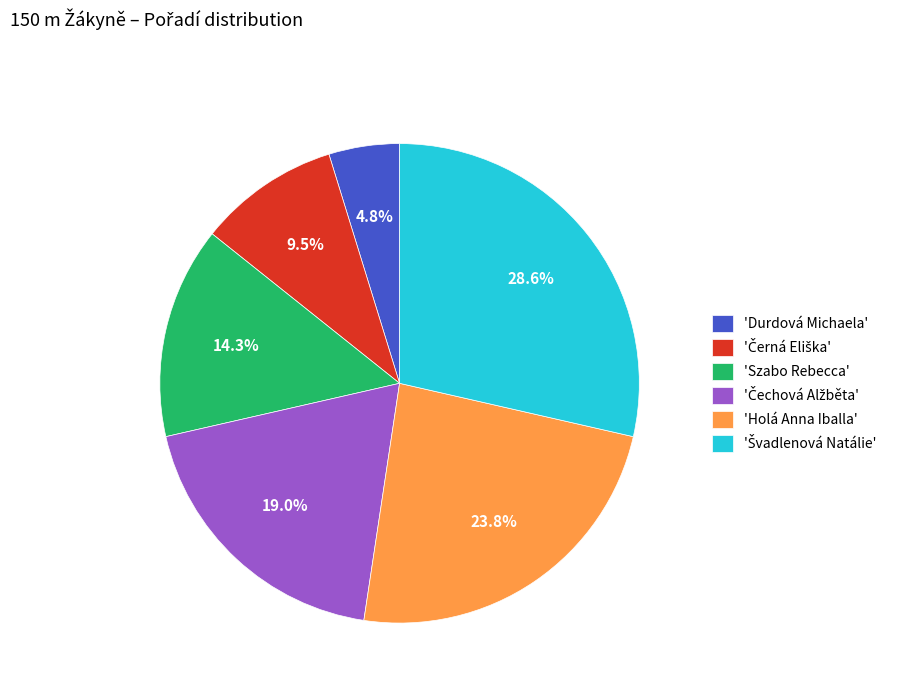

Is there a majority slice in this chart?

No